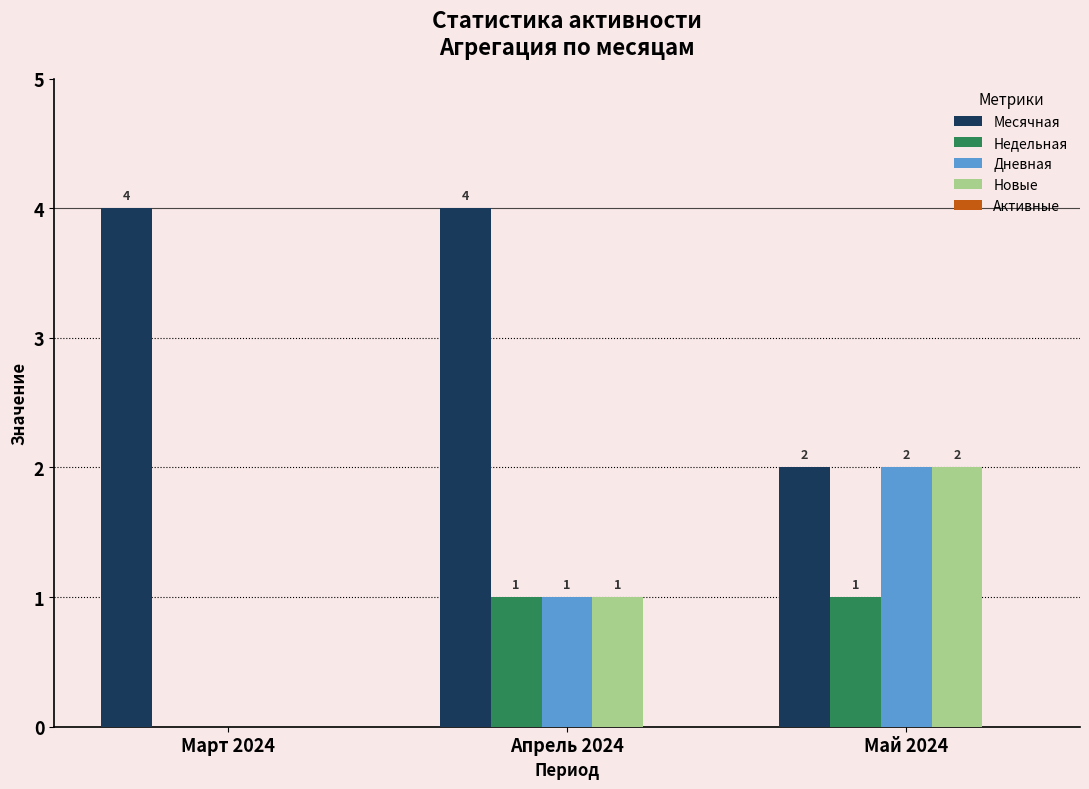

How many categories are shown in the chart?

3